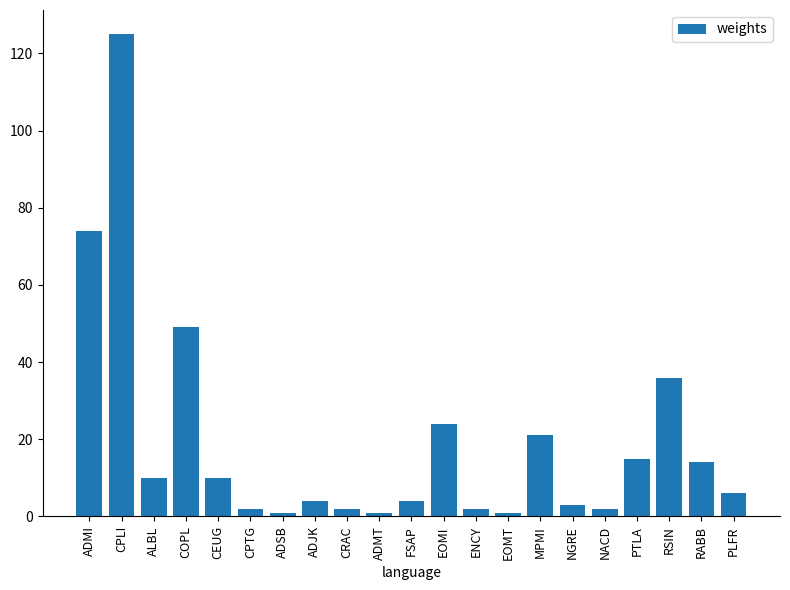

The value at MPMI is 5. True or false?

False